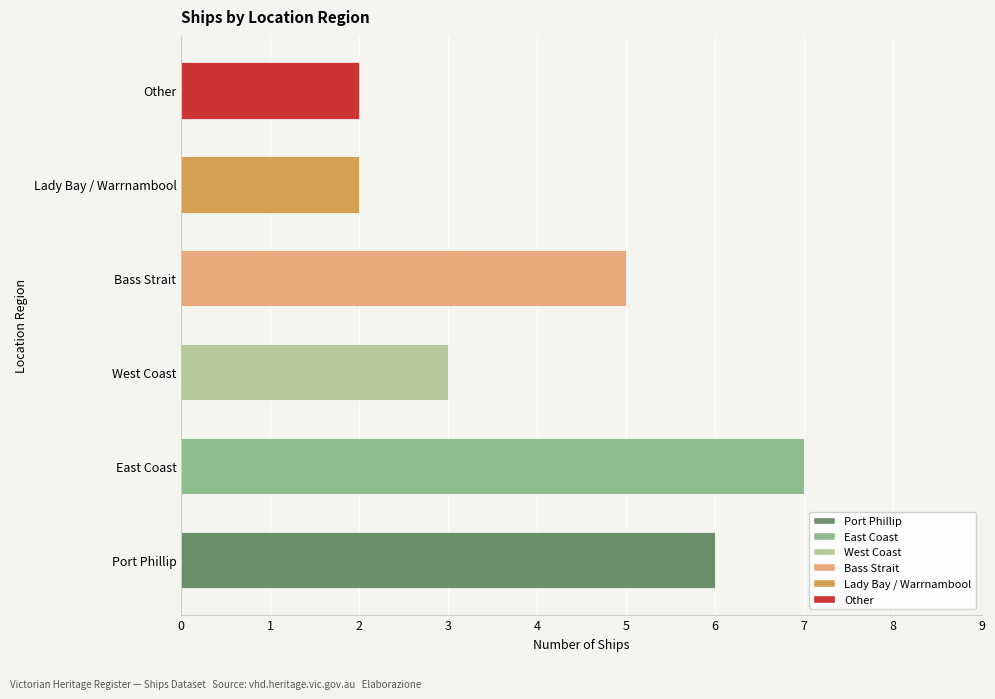

The chart shows a value of 5 at Bass Strait. True or false?

True